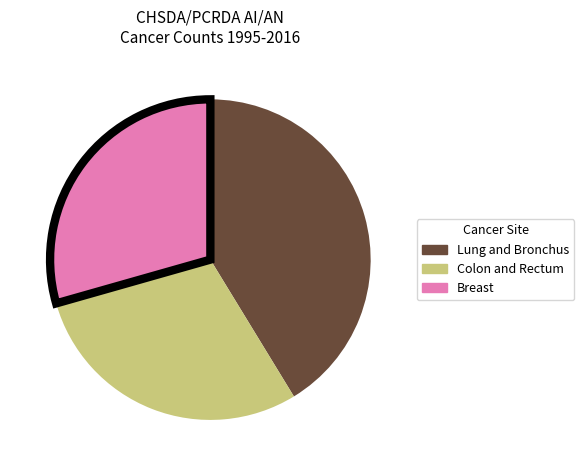

Is the sum of Lung and Bronchus and Breast greater than half?

Yes